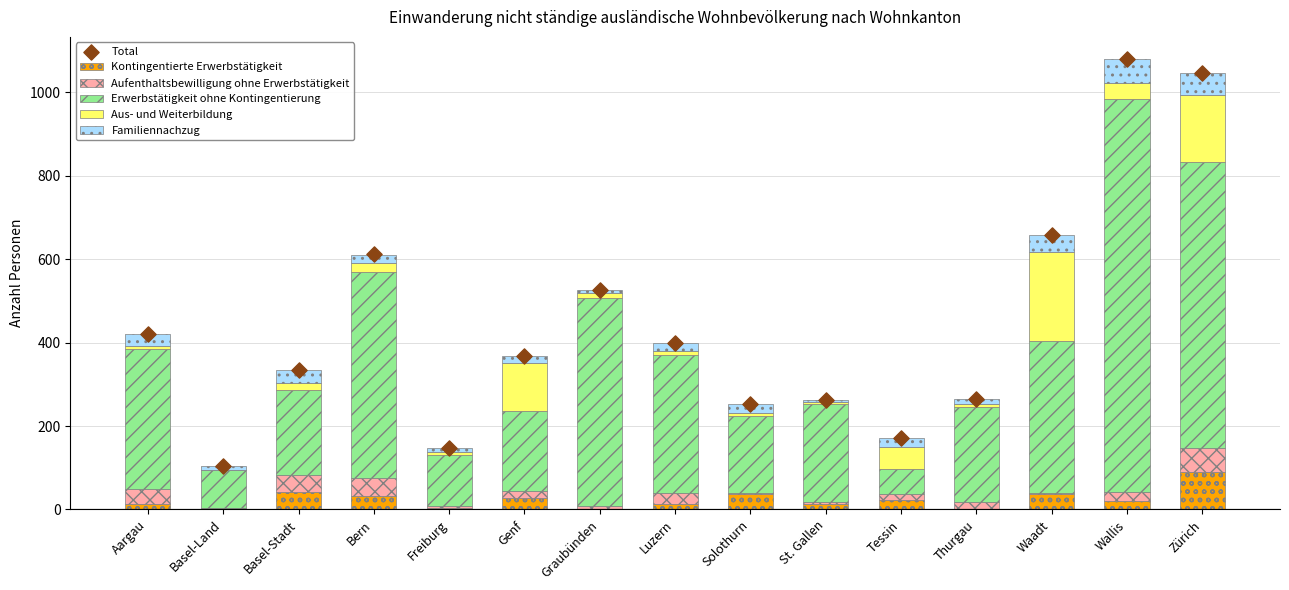

At how many categories does at least one series exceed 351?

8